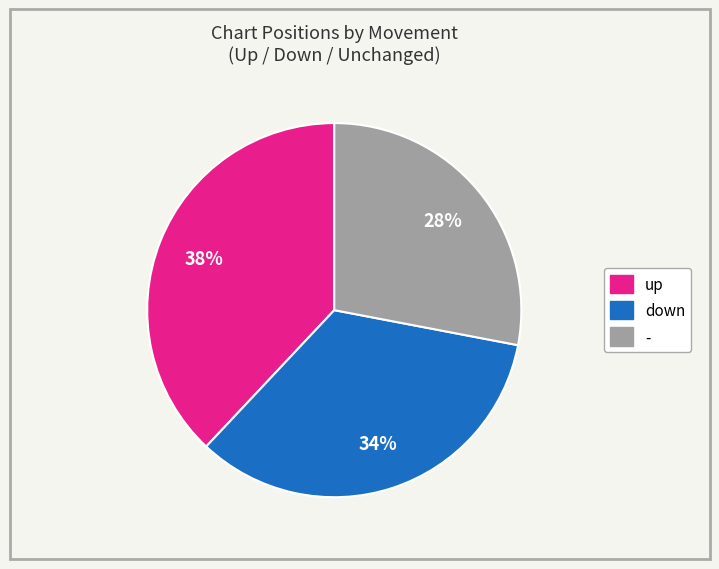

Does up represent more than half of the total?

No